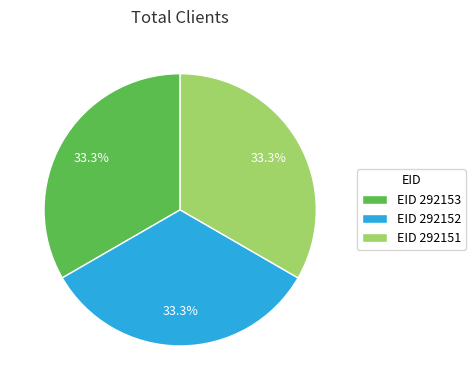

Combined, what portion of the pie is EID 292153 and EID 292152?

66.7%